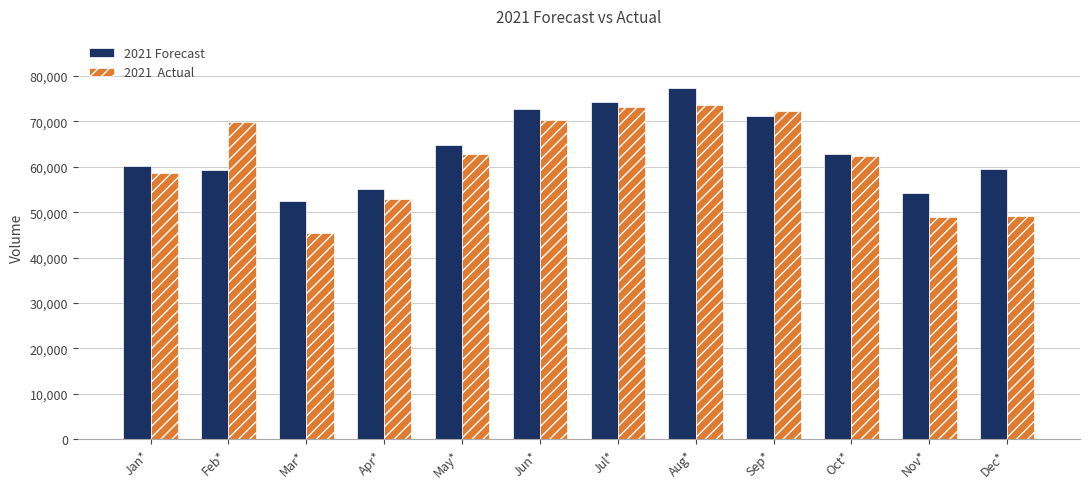

Does the chart contain stacked bars?

No